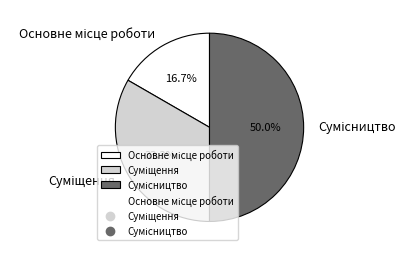

Count the number of slices in the pie.

3